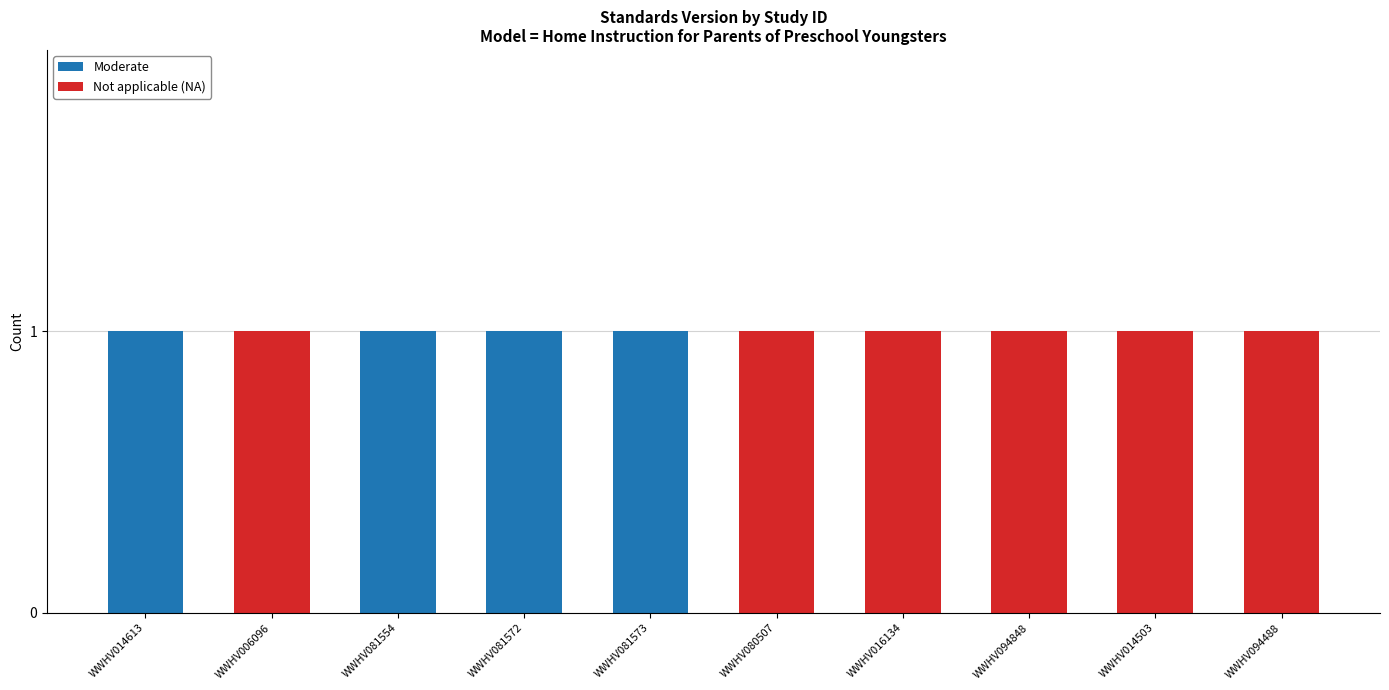

Is it true that Moderate equals 0 at WWHV016134?

True